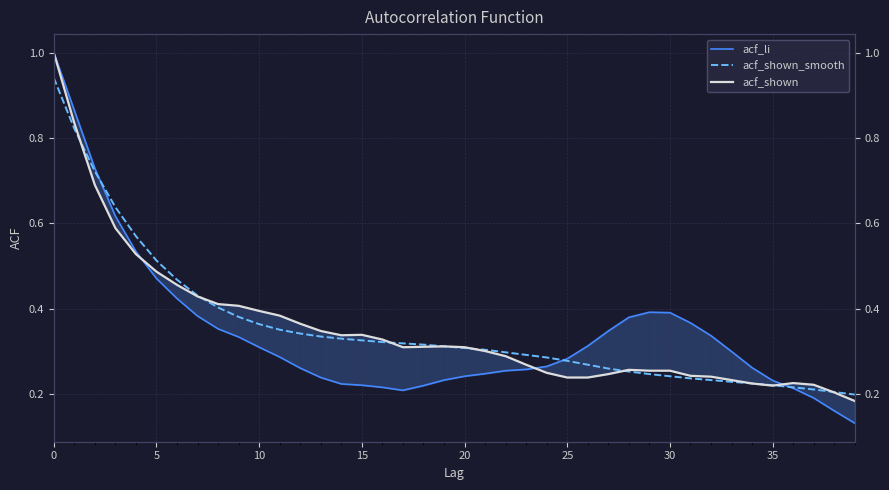

What is the label of the 25th point from the right?

15